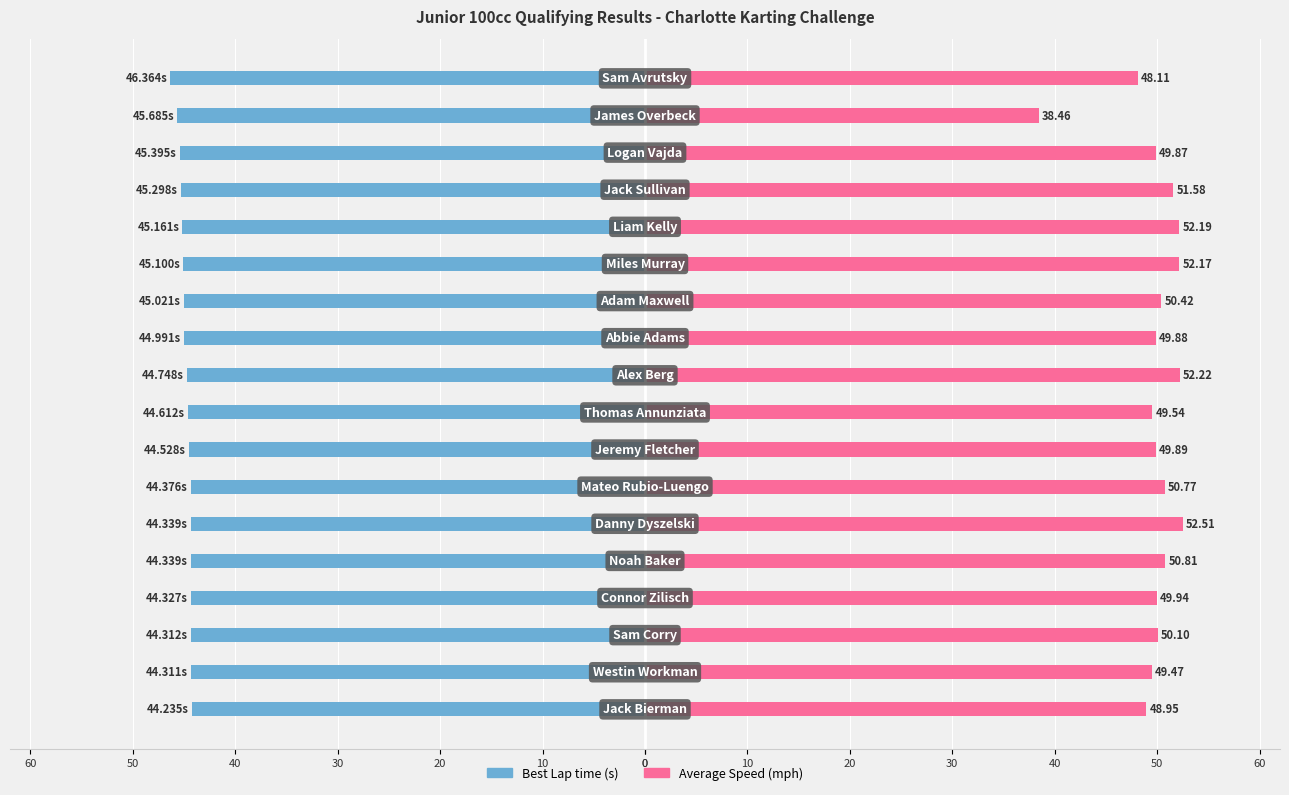

At how many categories does at least one series exceed -31?

18